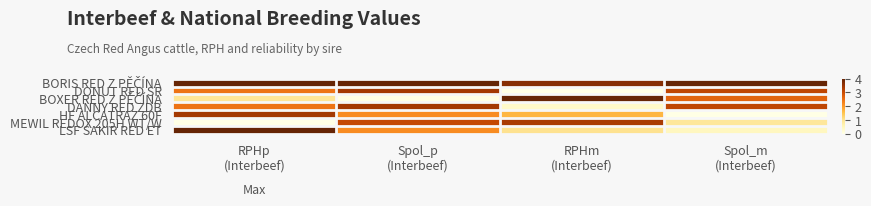

Count the number of categories in the chart.

4